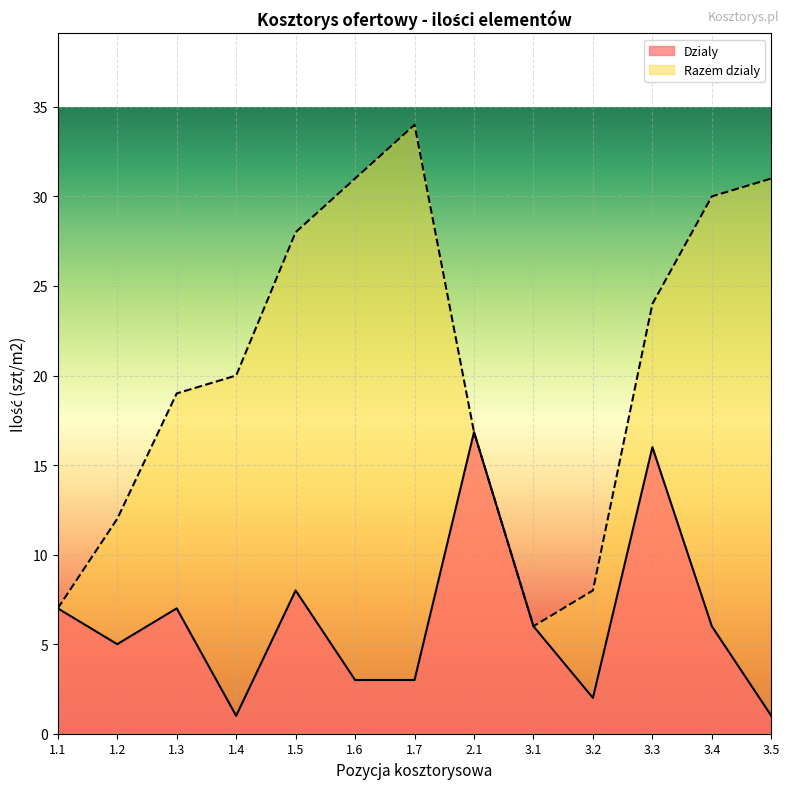

Does the chart display data point markers on the line(s)?

No